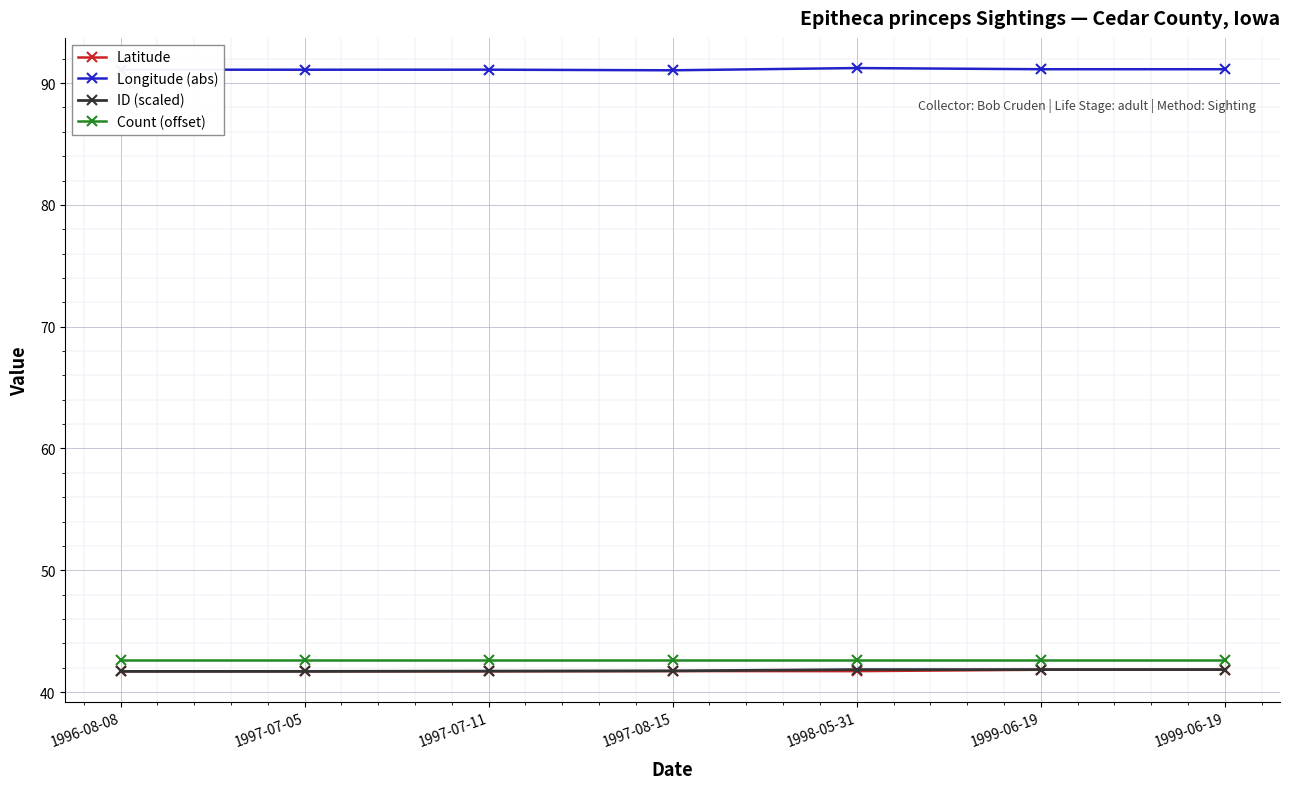

True or false: Latitude and ID (scaled) intersect in this chart.

True